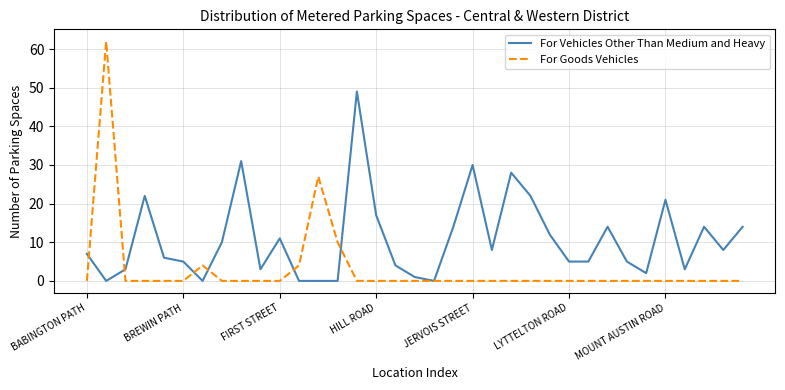

Which series has the widest spread of values?

For Goods Vehicles